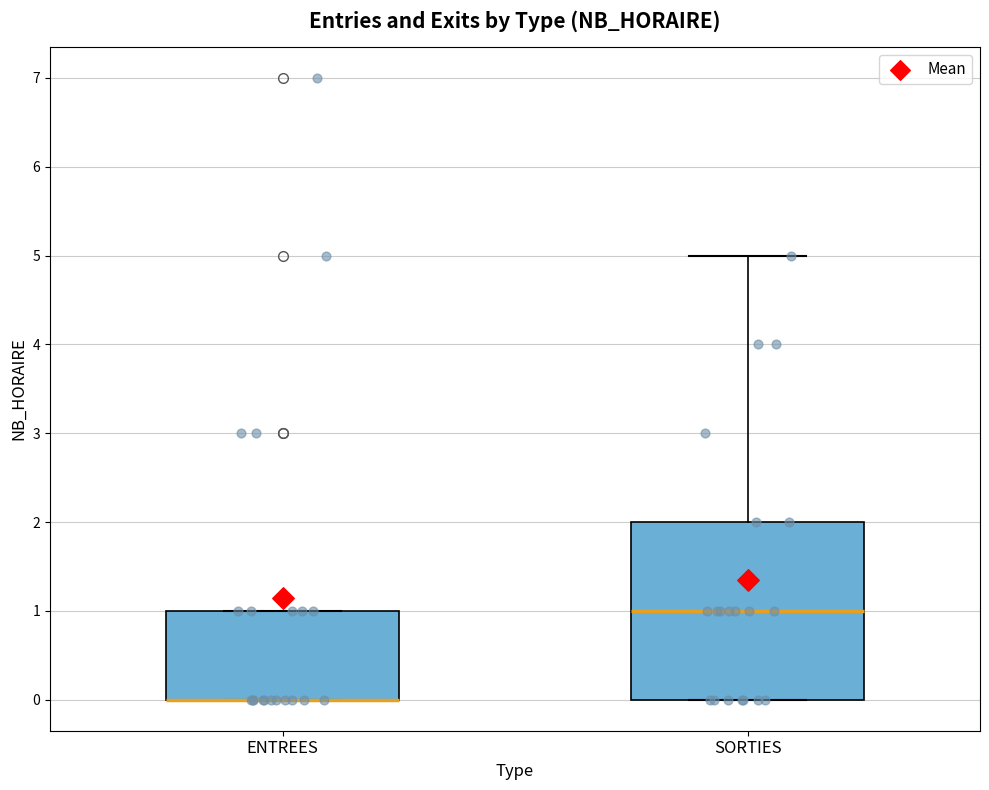

Where is the lower edge of the box for ENTREES on the y-axis? The values are not printed on the chart, so give them approximately, as read against the axis.

0